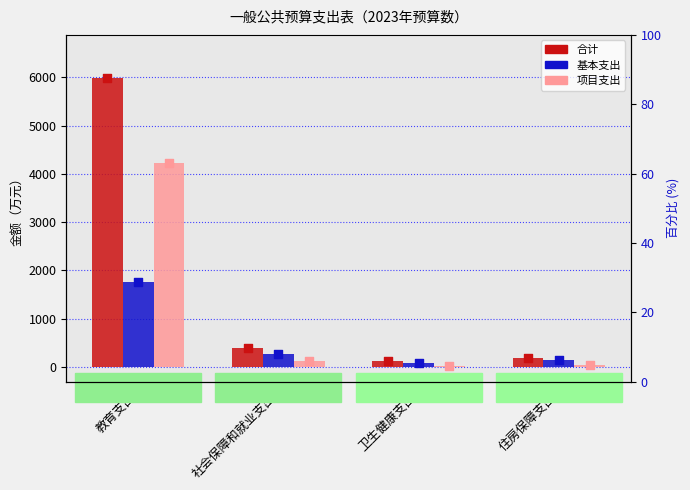

At which category is the sum across all series the highest?

教育支出